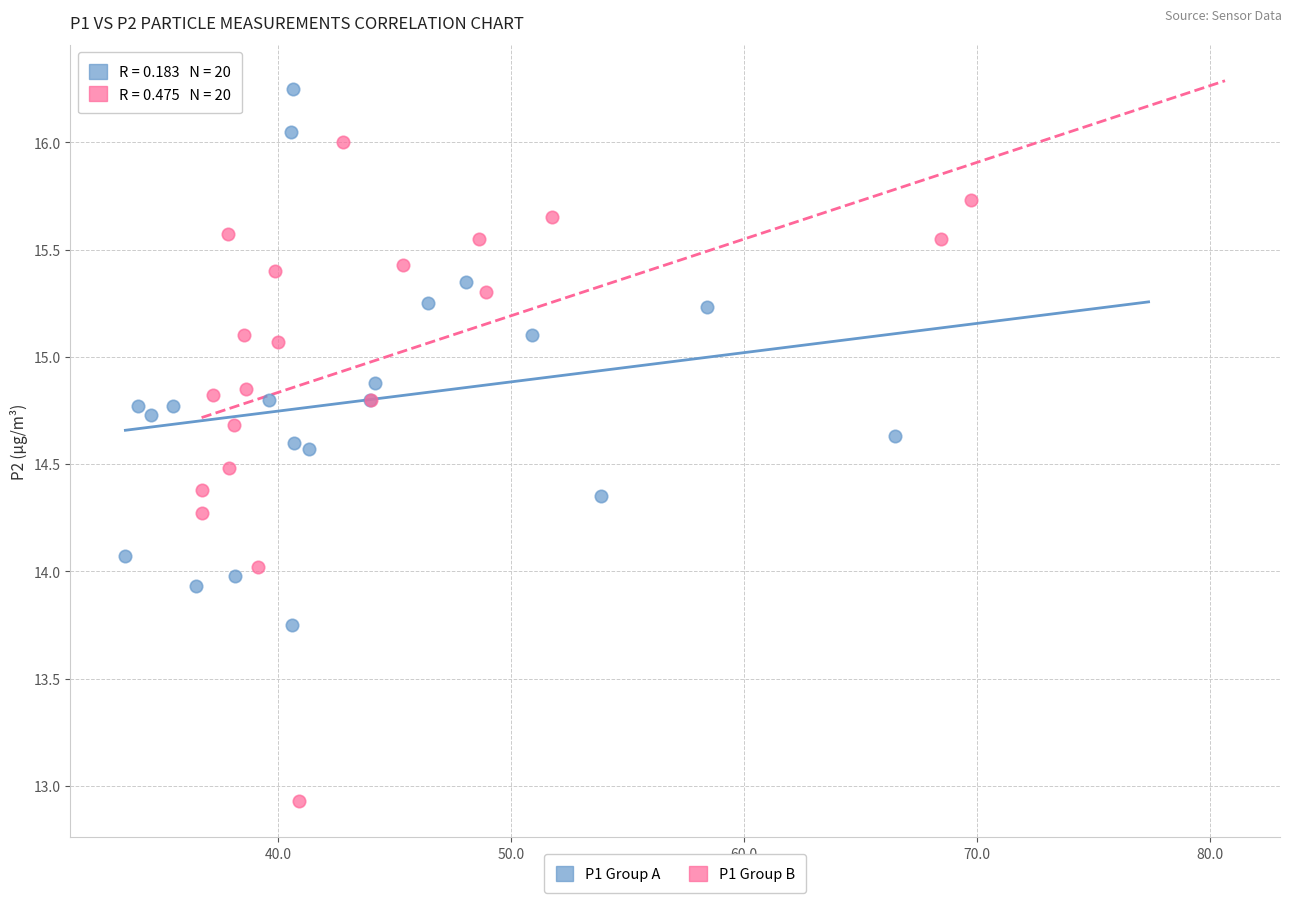

Which series contains the highest Y value?

P1 Group A